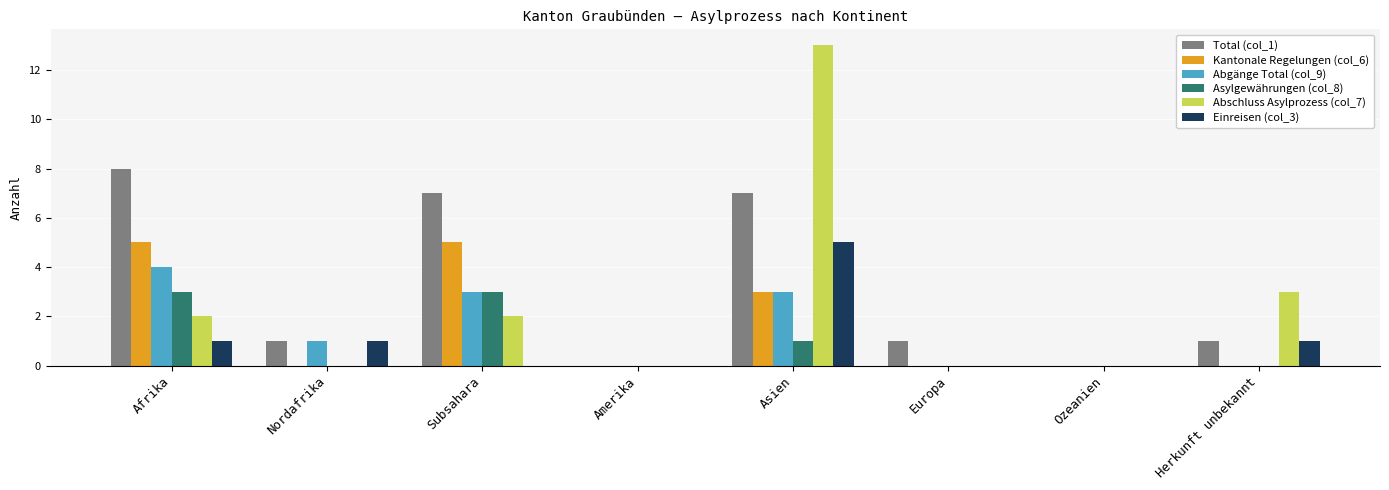

What is the maximum value shown in the chart?

13